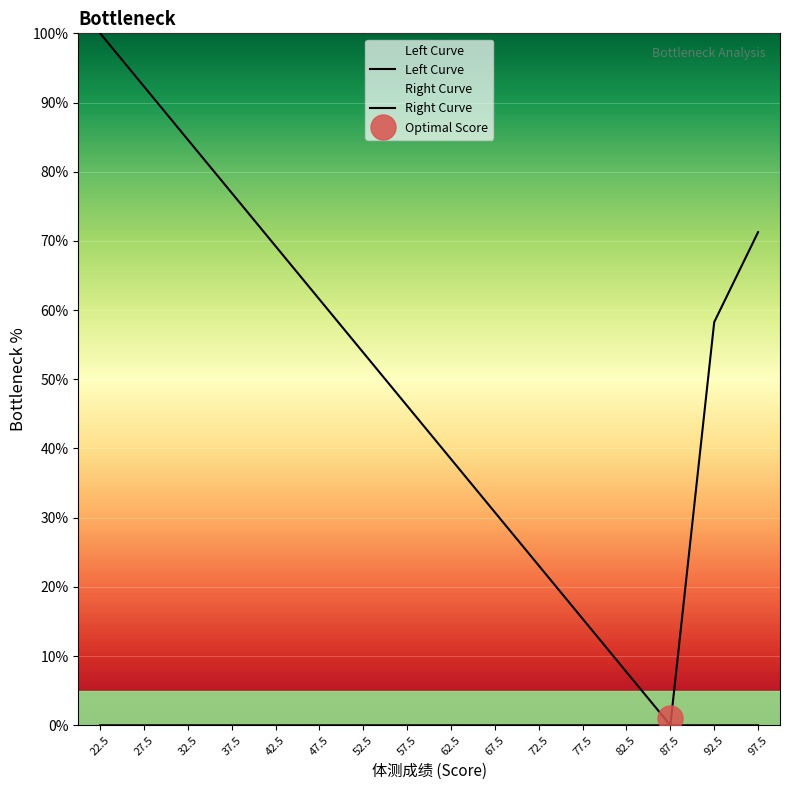

What is the average value of the Right Curve series?

8.1